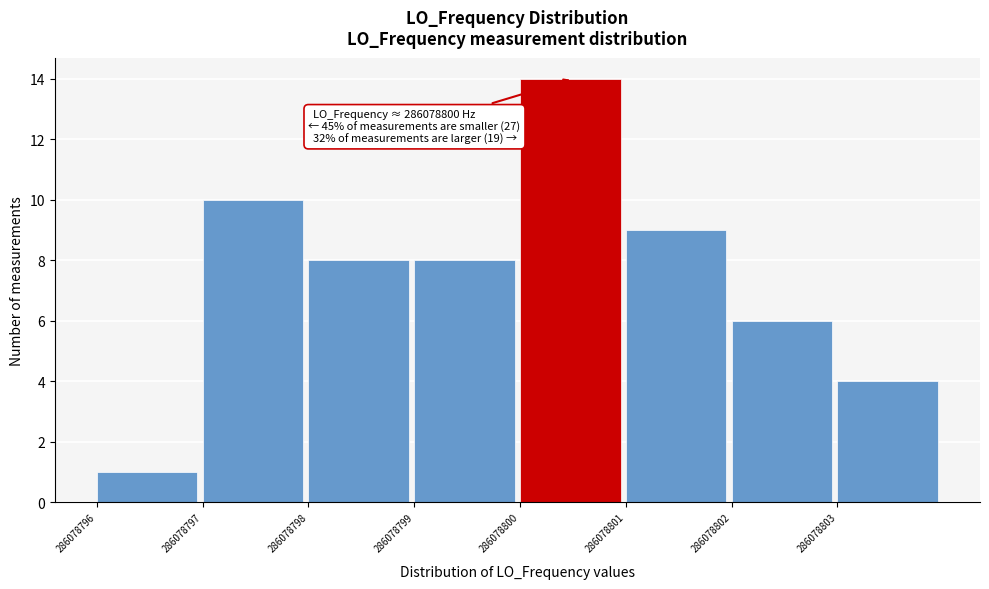

Over which range of the x-axis is the bar tallest?

286078800 to 286078801